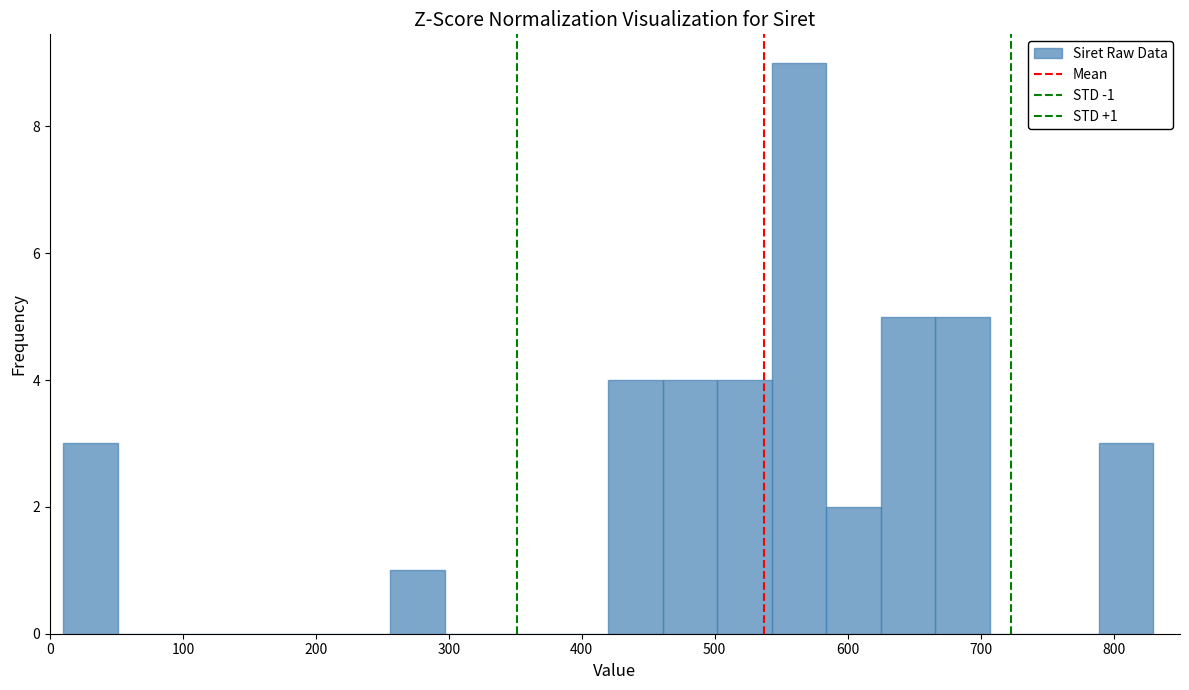

Which range on the x-axis has the tallest bar?

543 to 584